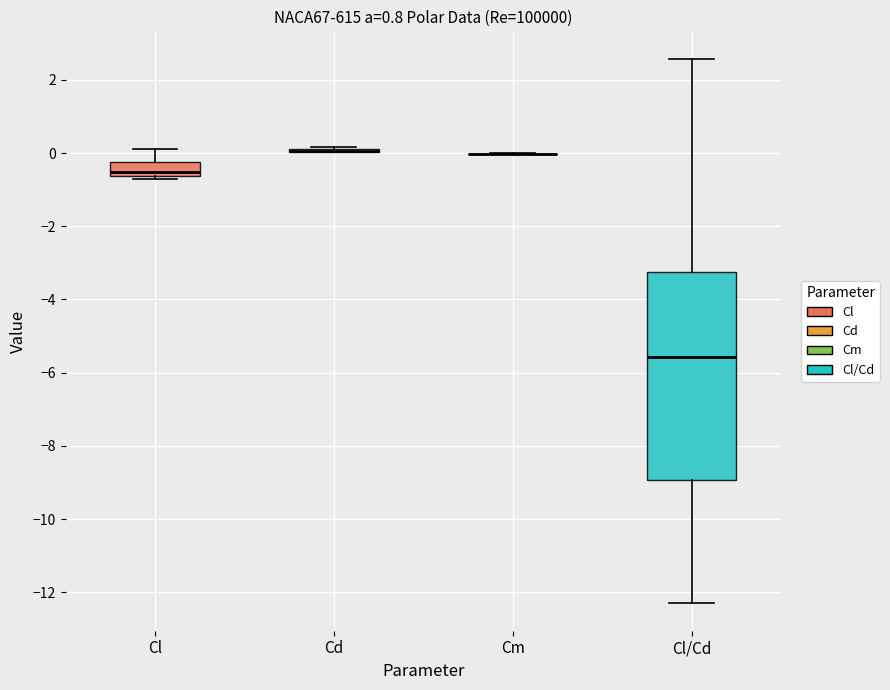

Reading left to right, read every box against the y-axis: the position of its median line, the range the box covers, and the ends of its whiskers. The values are not printed on the chart, so give them approximately, as read against the axis.

Cl: median -0.6 (just above the box's lower edge), box -0.6 to -0.2, whiskers -0.8 to 0.2
Cd: box collapsed to a line at 0.0, whiskers 0.0 to 0.2
Cm: box collapsed to a line at 0.0, whiskers 0.0 to 0.0
Cl/Cd: median -5.6, box -9.0 to -3.2, whiskers -12.4 to 2.6